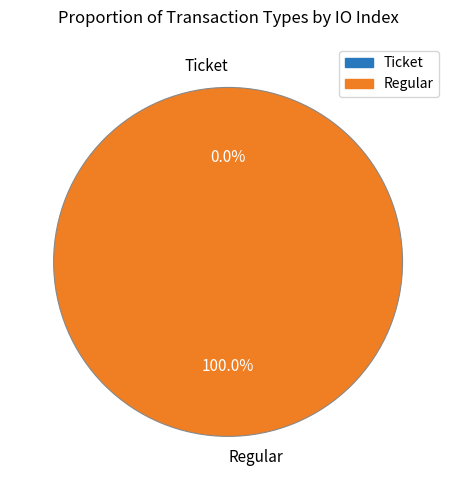

What is the total percentage of Regular and Ticket?

100.0%